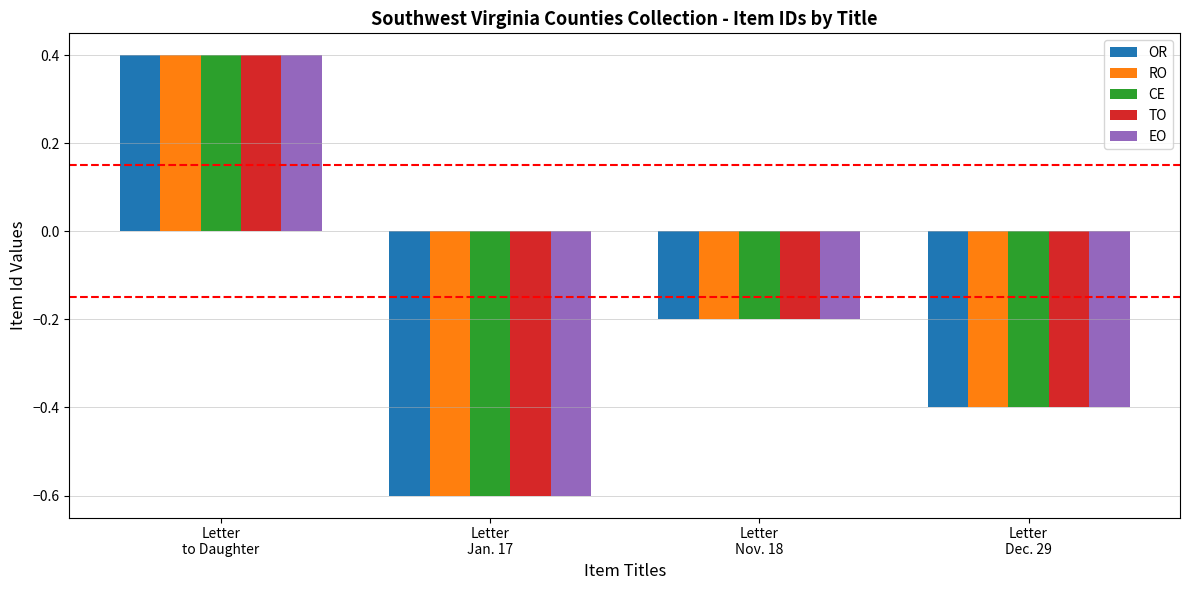

At which category is the sum across all series the highest?

Letter
to Daughter